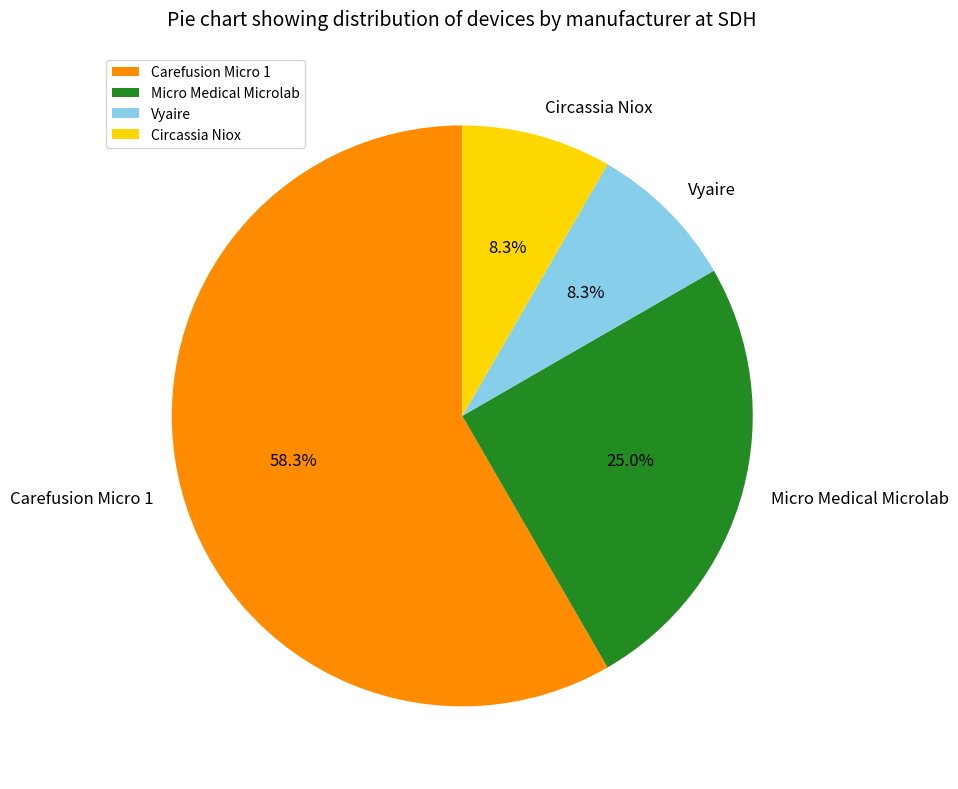

Which slice represents more than half of the pie?

Carefusion Micro 1